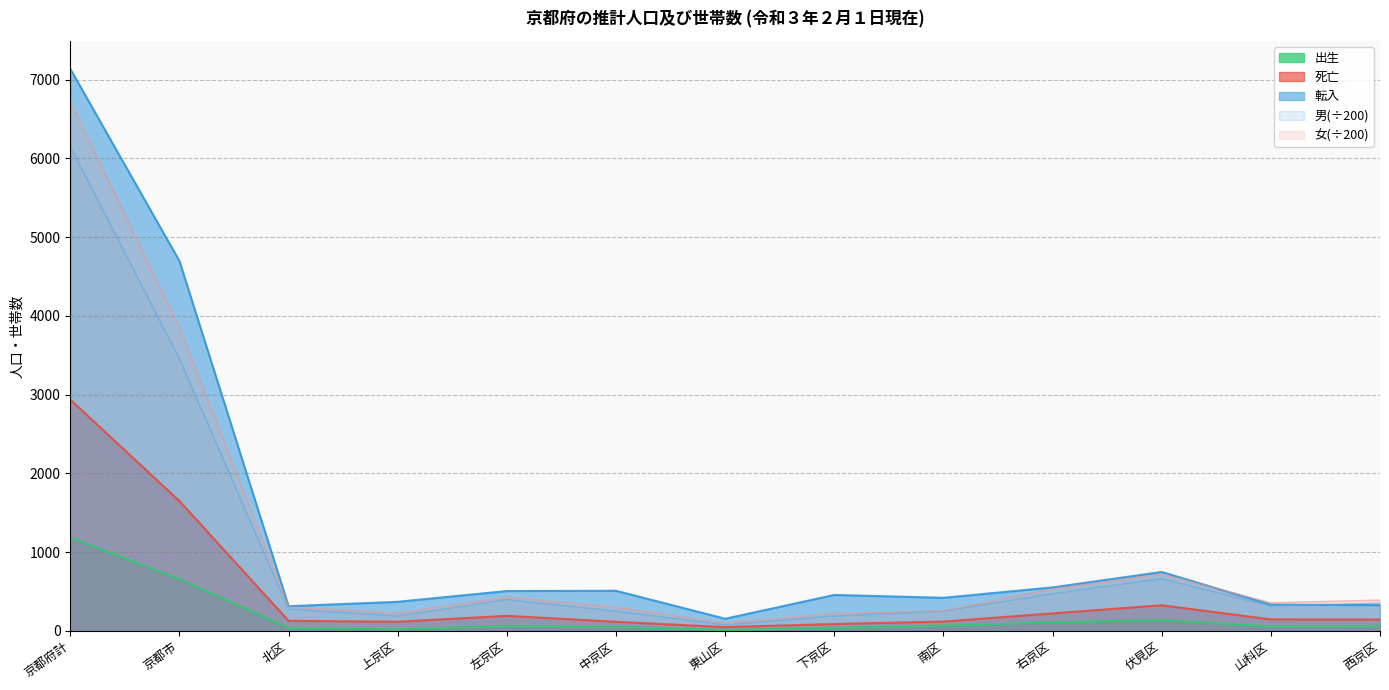

What position from the left is 北区?

3